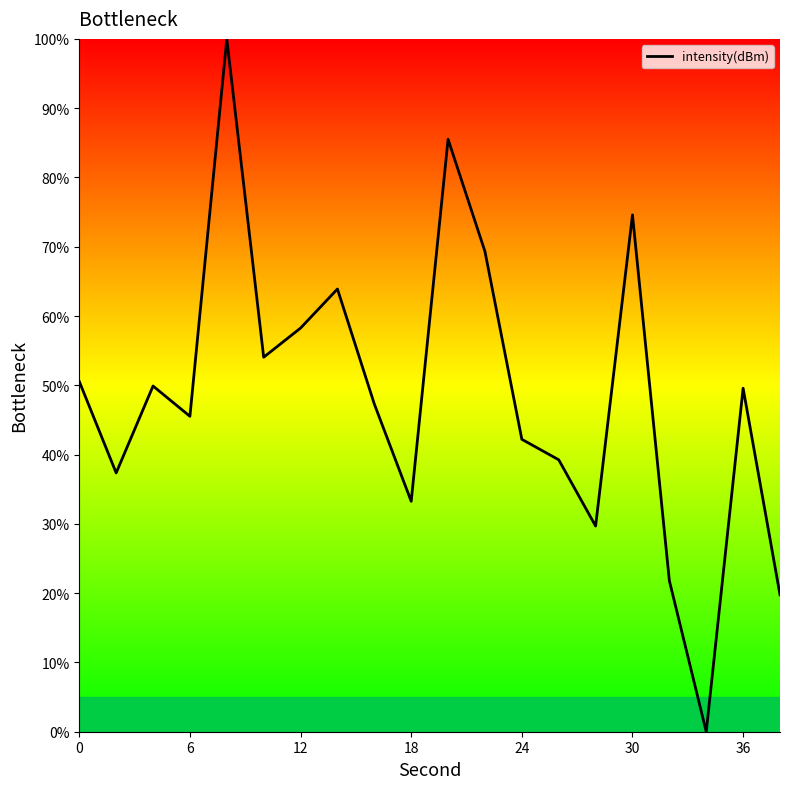

What is the greatest value displayed?

100.0